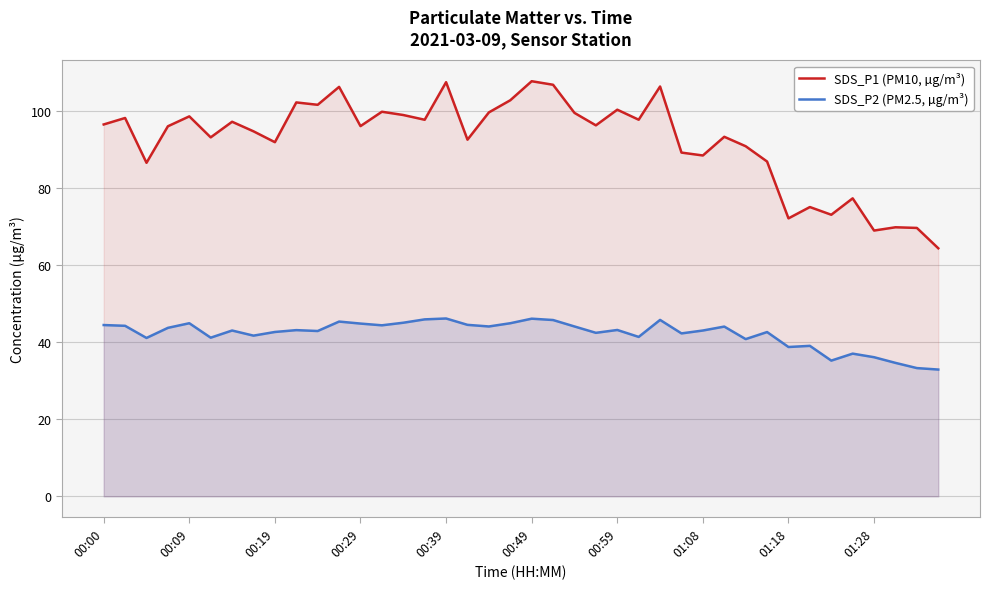

What is the maximum value shown in the chart?

107.7